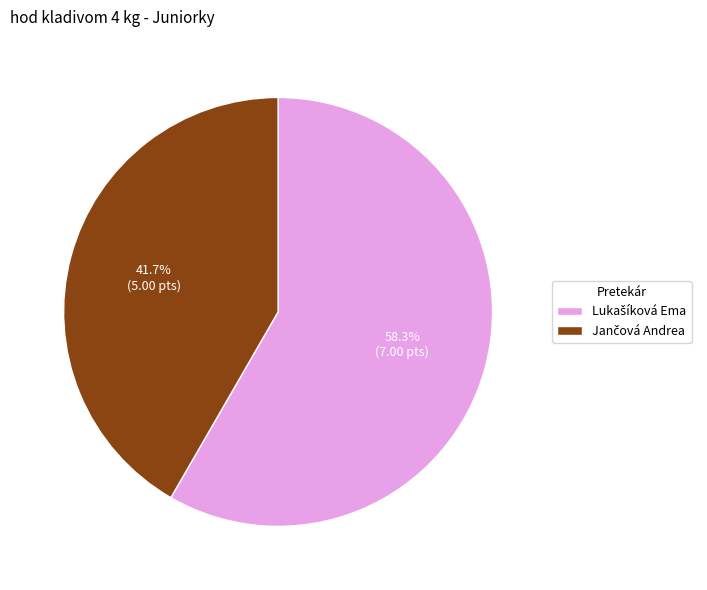

Is there any slice that represents more than half of the pie?

Yes